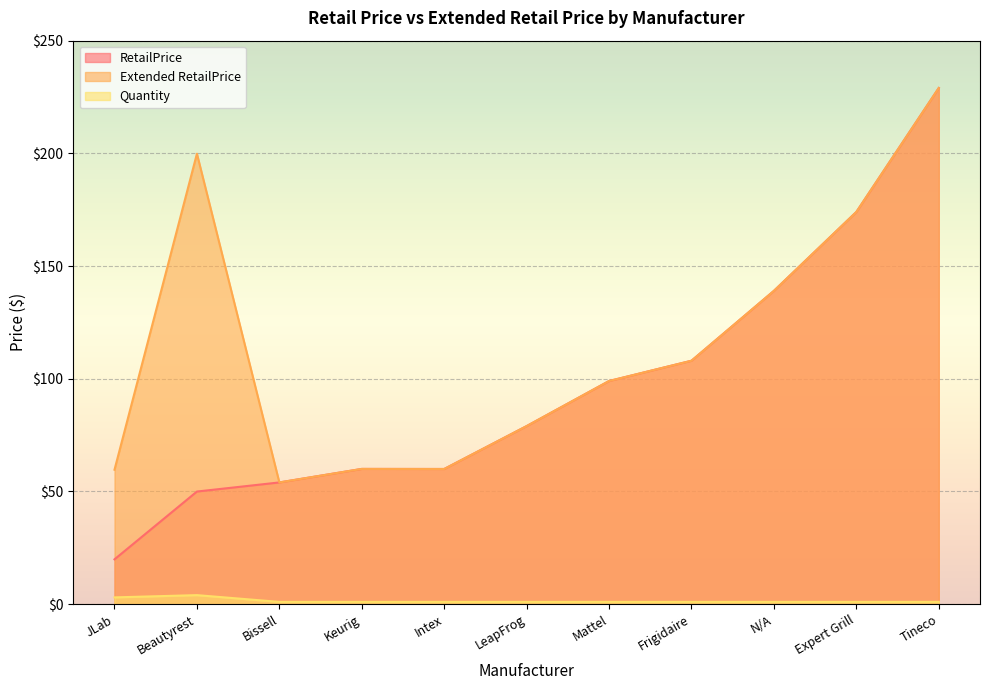

Which series has the largest total across all categories?

Extended RetailPrice